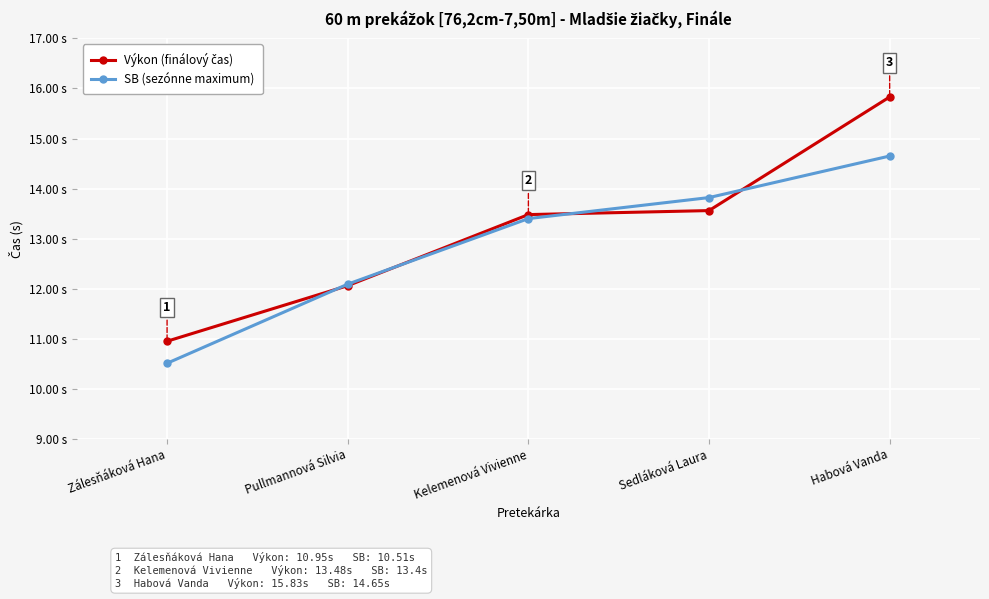

What is the label of the 1st point from the left?

Zálesňáková Hana